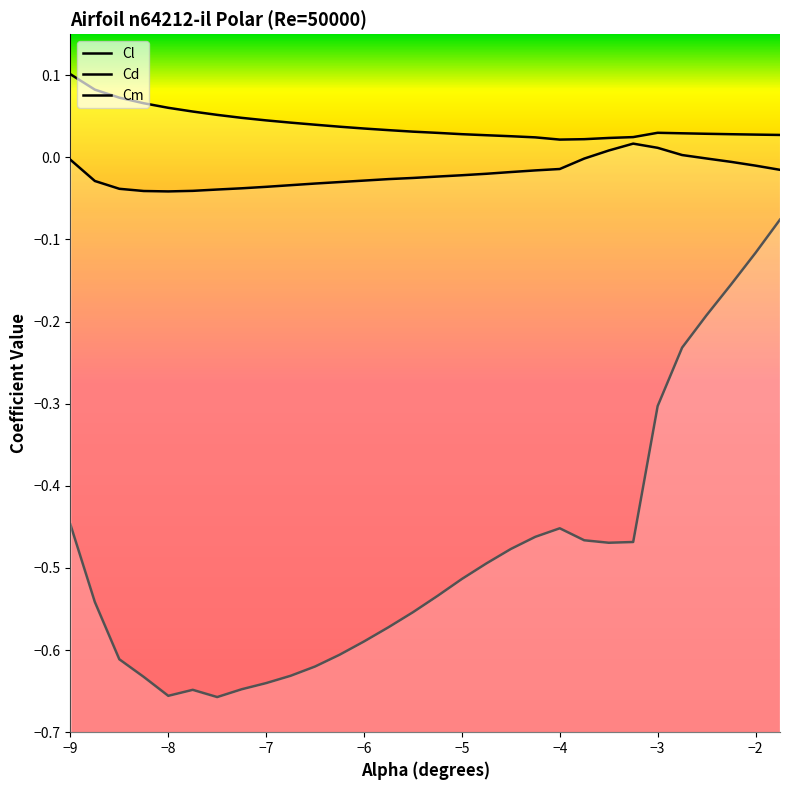

How many lines are shown in the chart?

3